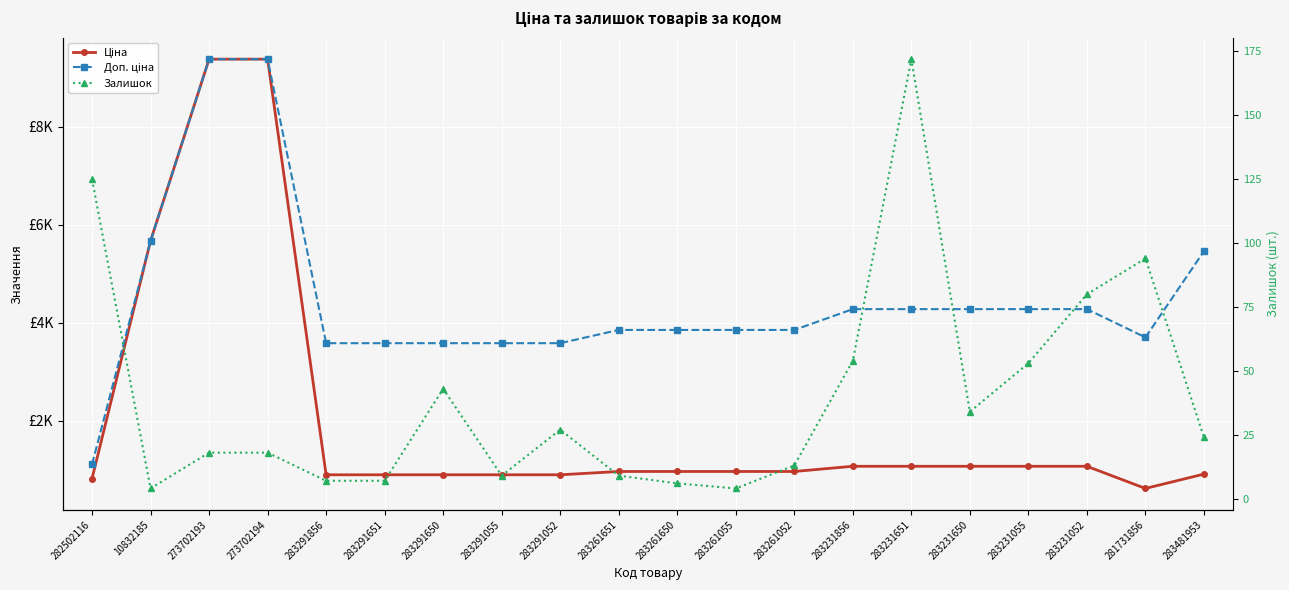

Between 283481953 and 283231856, which is larger?

283231856